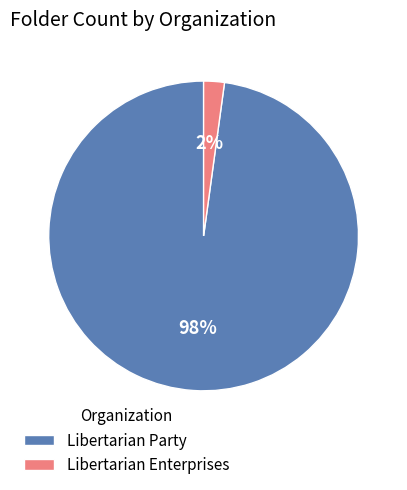

To the nearest percent, what portion does Libertarian Enterprises represent?

2%